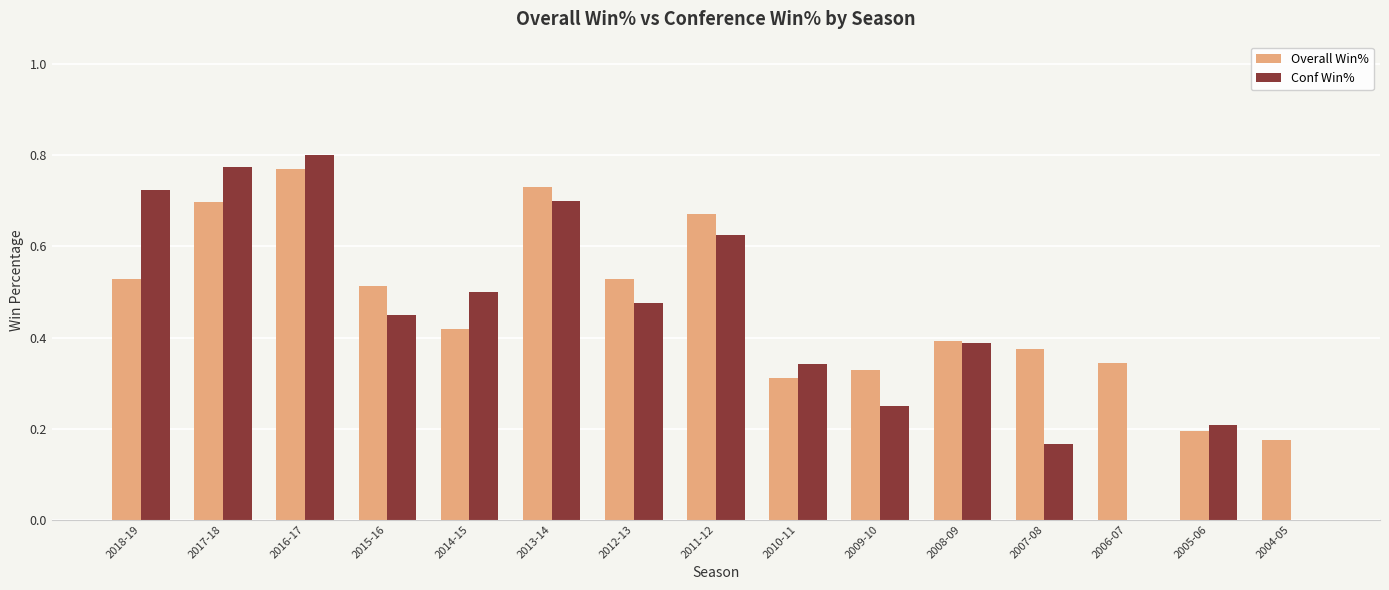

What is the sum of all Overall Win% values?

7.0